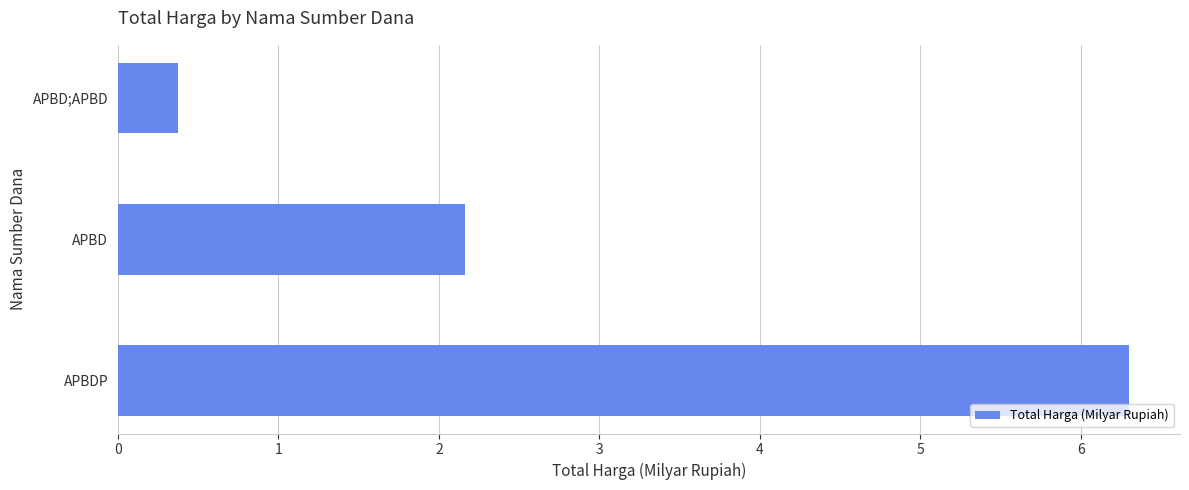

What is the greatest value displayed?

6.3